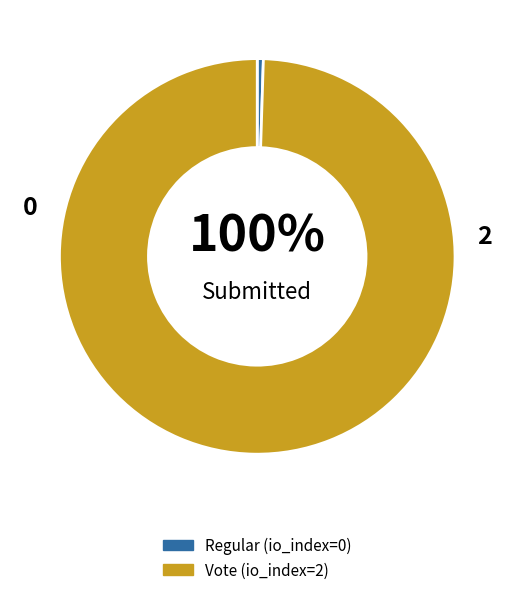

True or false: Vote accounts for 99% of the total.

False